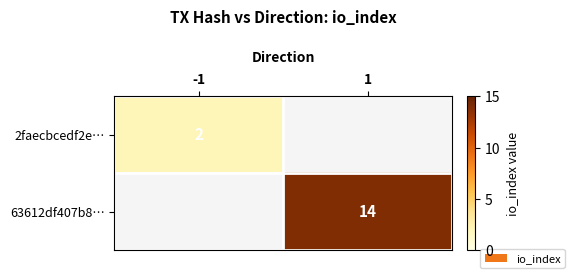

Is it true that 2faecbcedf2e… equals 1 at -1?

False